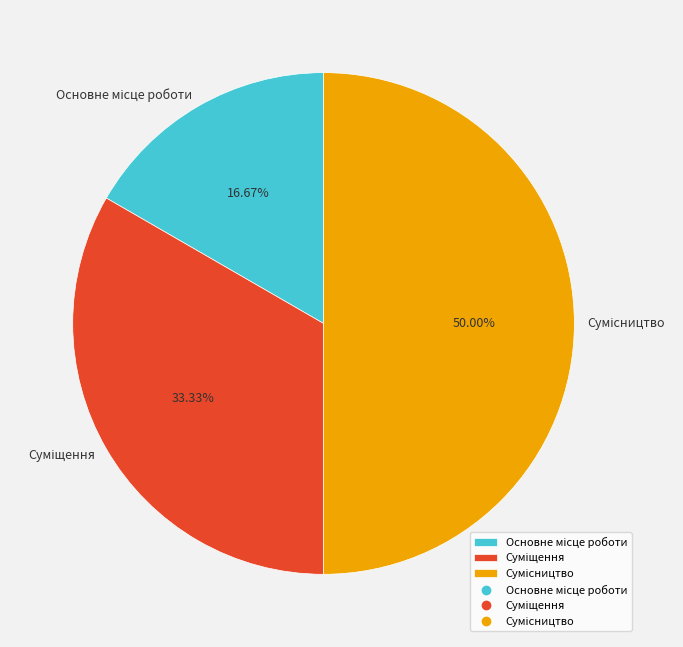

To the nearest percent, what is the difference between the Основне місце роботи and Суміщення slice percentages?

17%